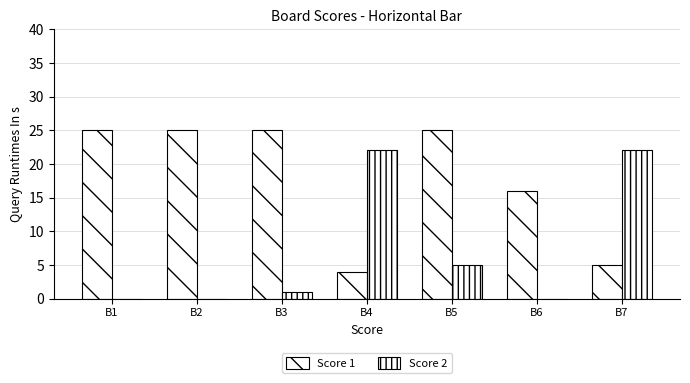

How many data points does each series have?

7